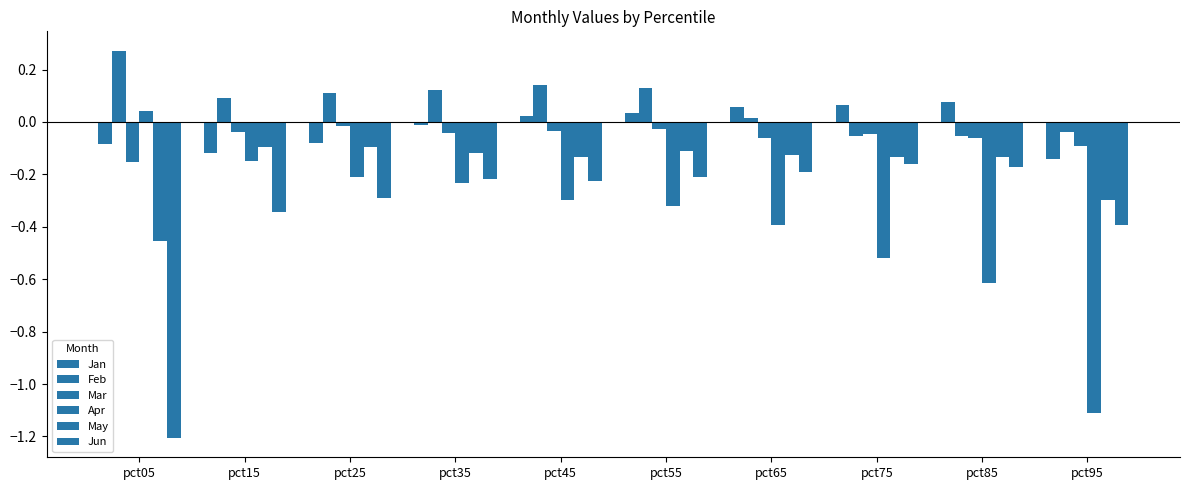

At which category is the sum across all series the highest?

pct35